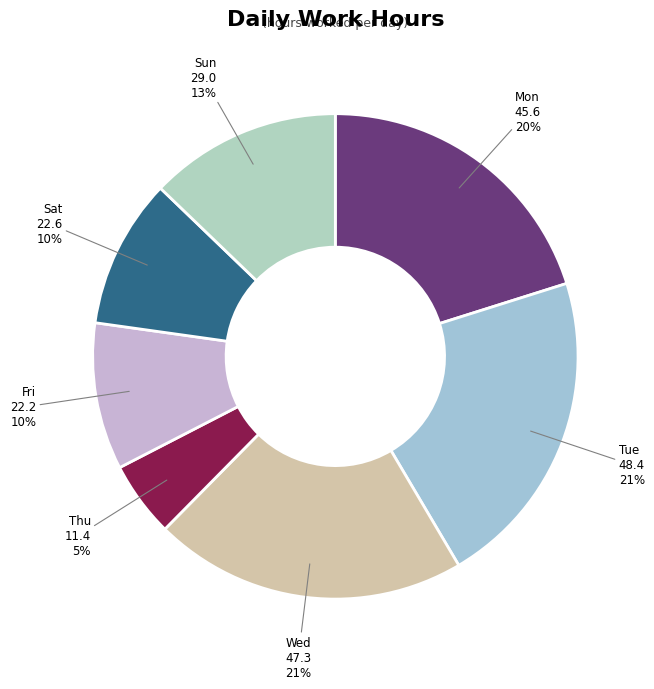

Do Tue and Mon together represent more than half of the pie?

No